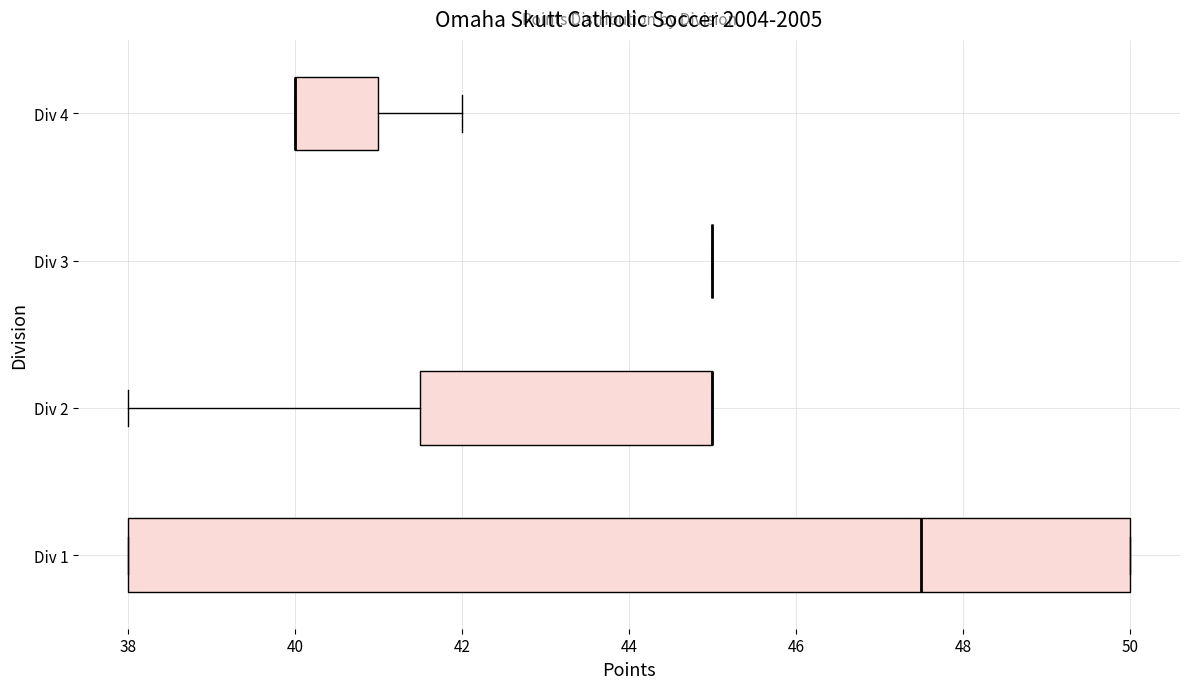

Comparing the boxes themselves (not the whiskers), which one is the widest?

Div 1